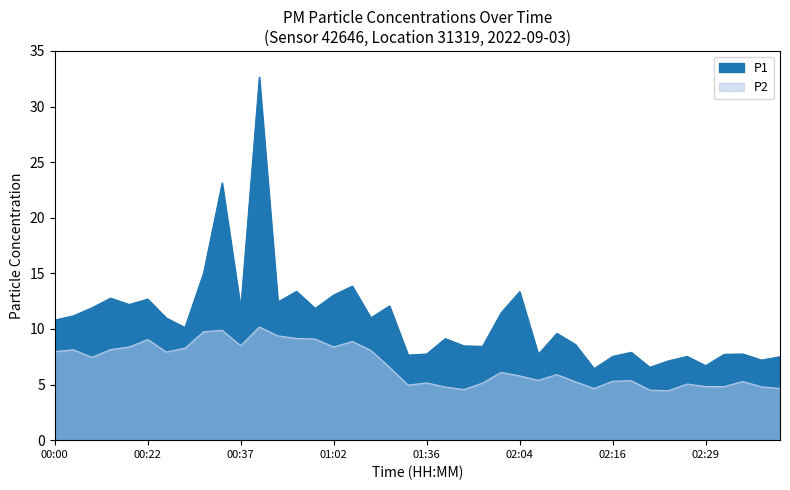

Is the value of P2 at 00:43 greater than the value of P1 at 02:09?

No